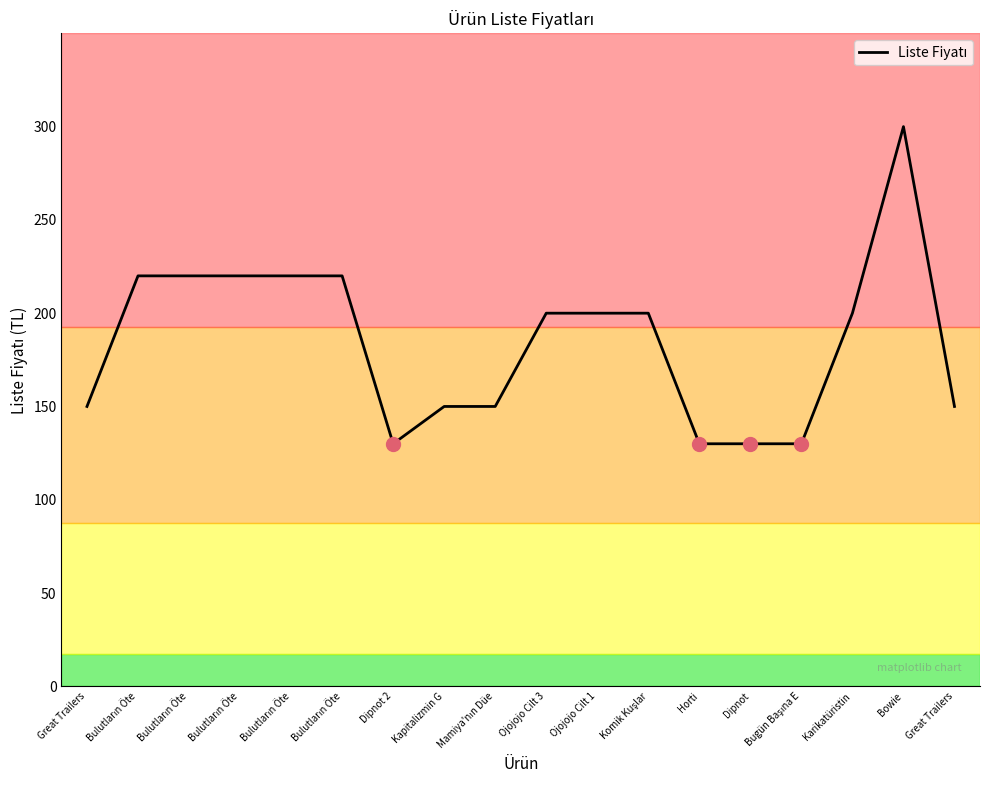

Does the chart have visible grid lines?

No